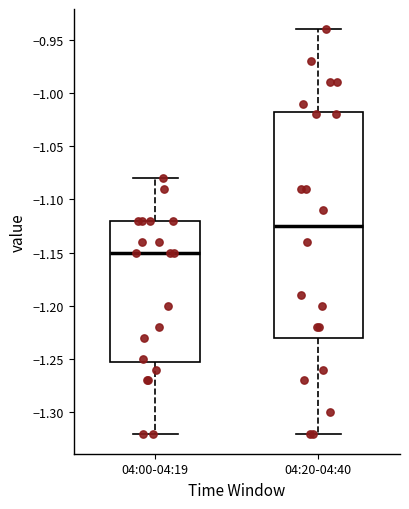

Comparing the boxes themselves (not the whiskers), which one is the tallest?

04:20-04:40